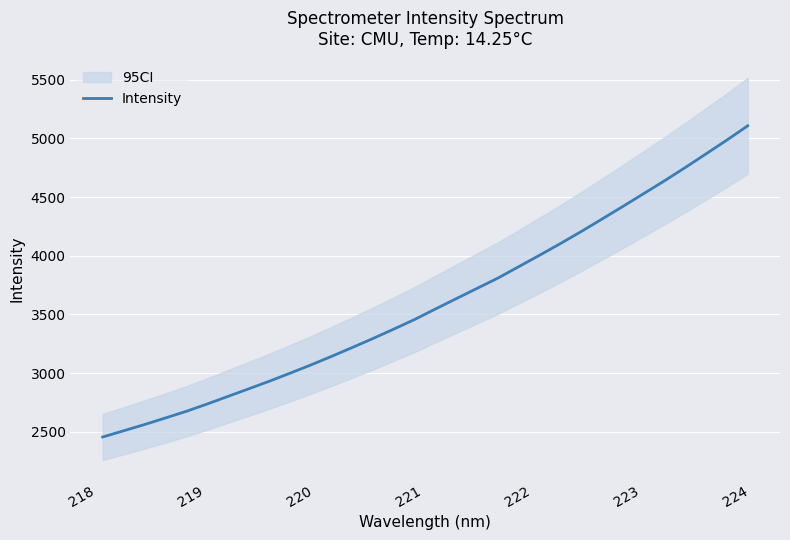

Is it true that the value at 225 is 664.2?

False